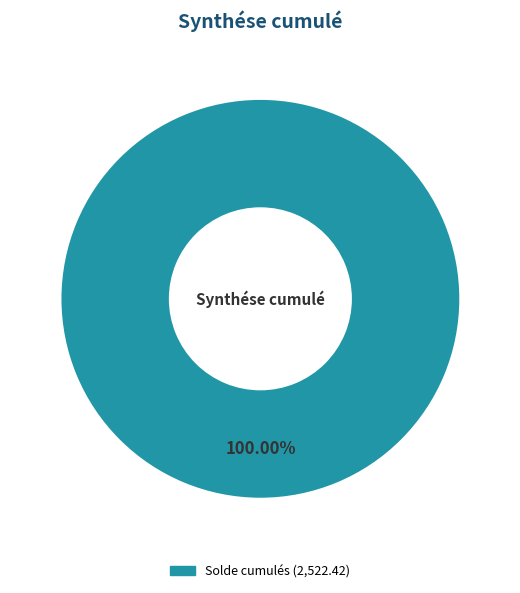

How many slices are in this pie chart?

1